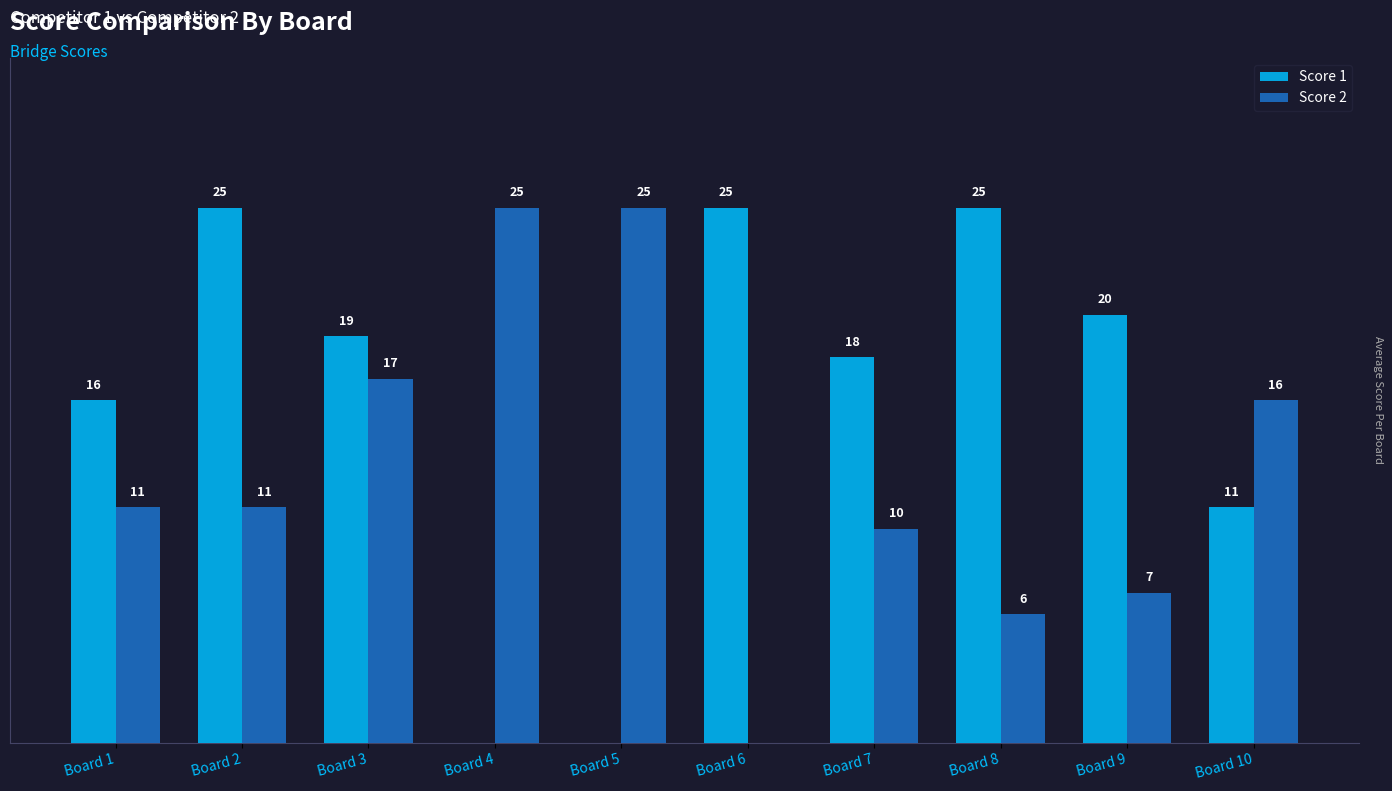

Where is Score 1 nearest to the value 12?

Board 10